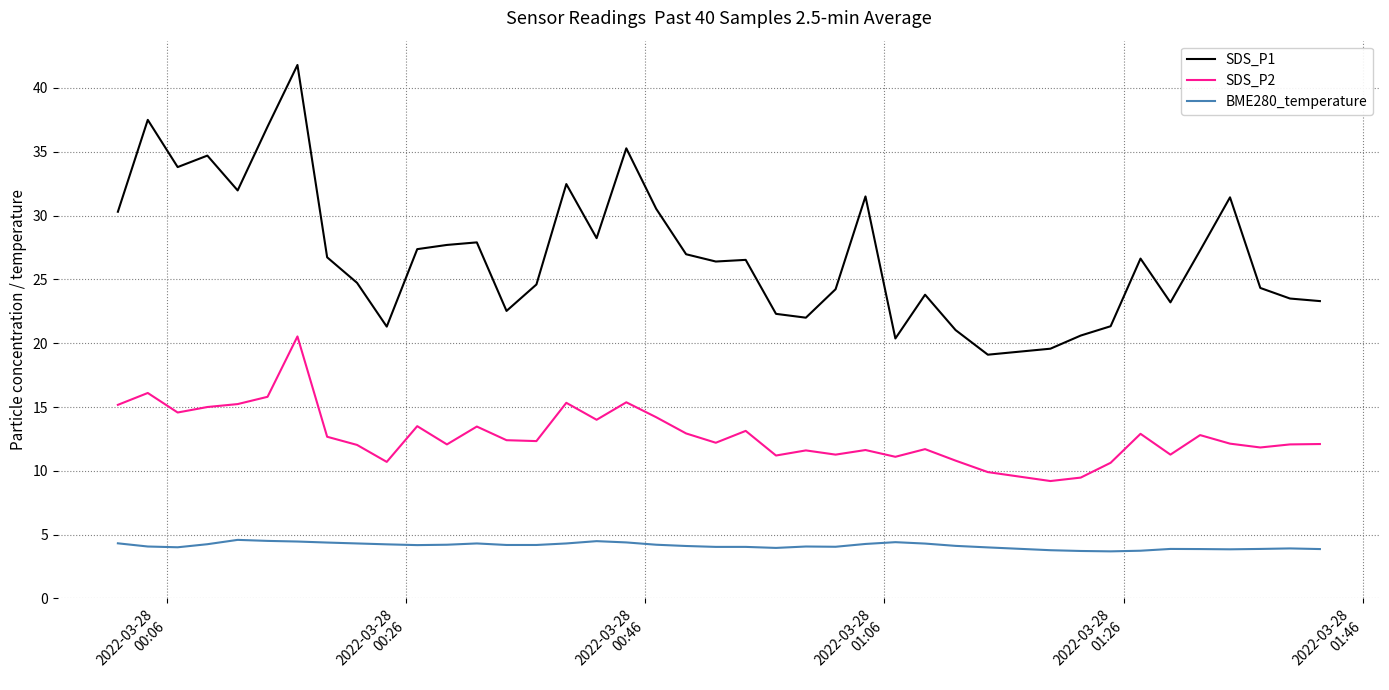

What is the difference between the maximum and minimum values in the BME280_temperature series?

0.9